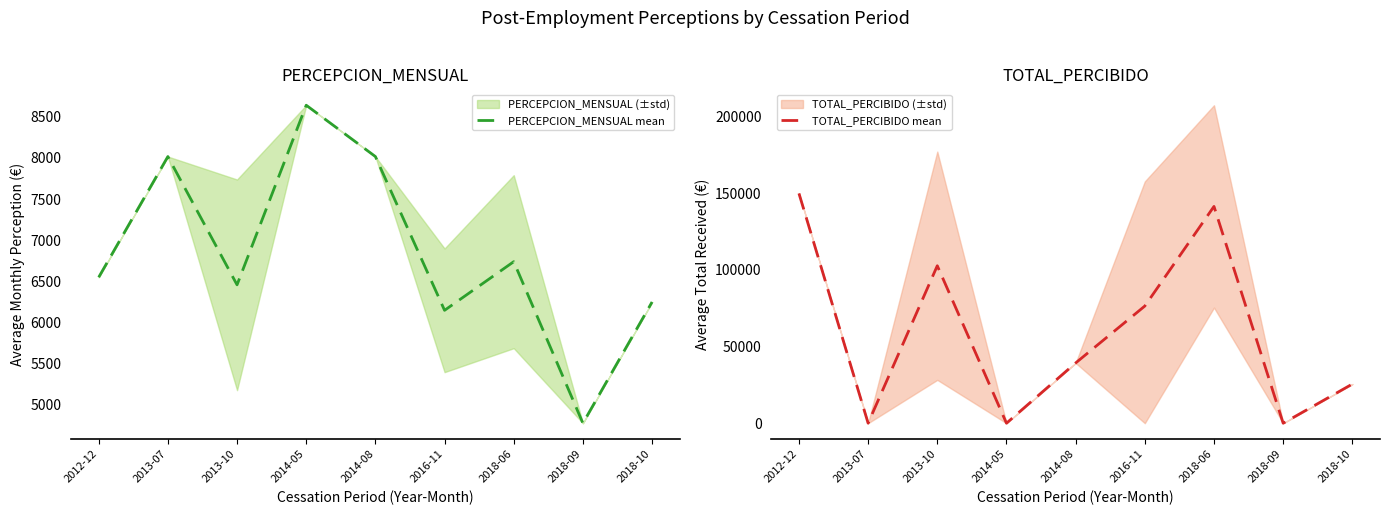

How many lines are shown in the chart?

2